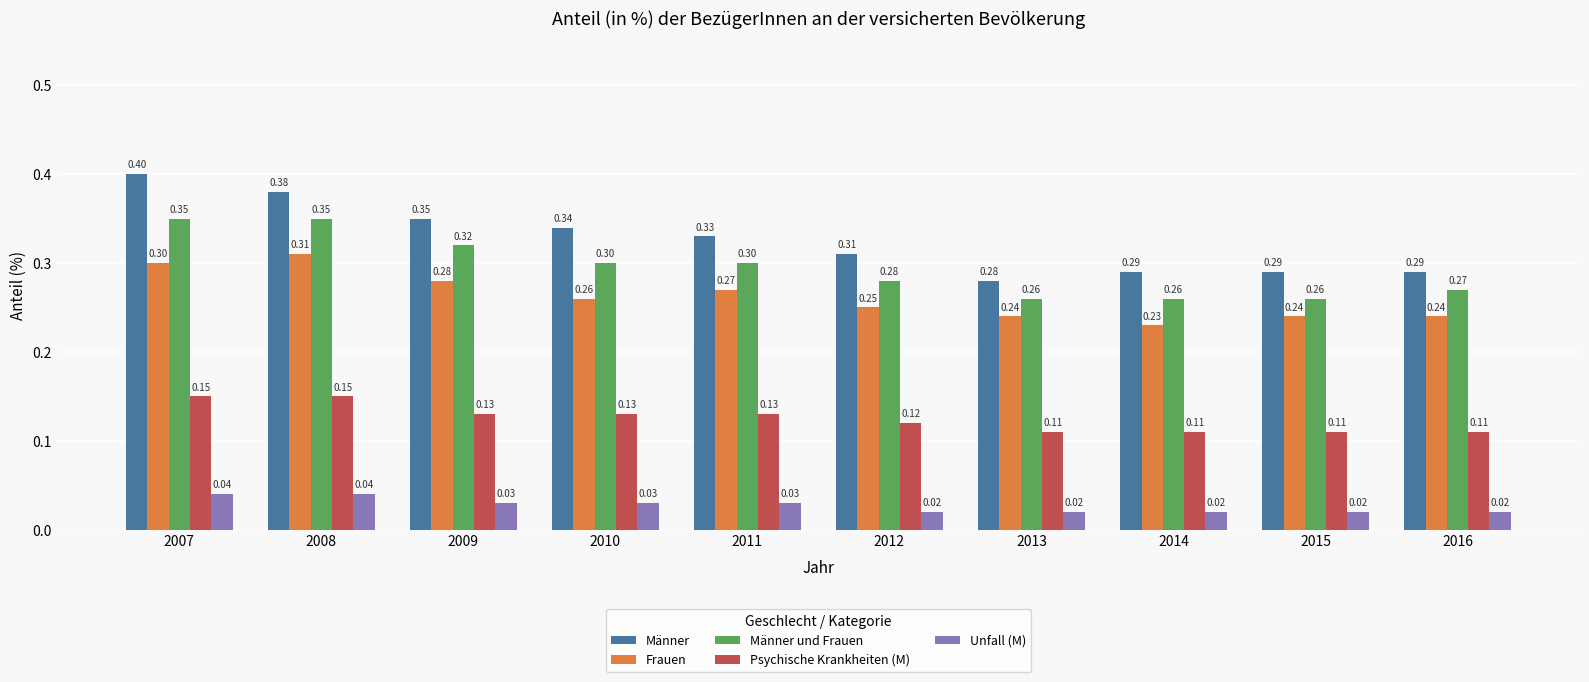

What are all the series names shown in the legend?

Männer, Frauen, Männer und Frauen, Psychische Krankheiten (M), Unfall (M)